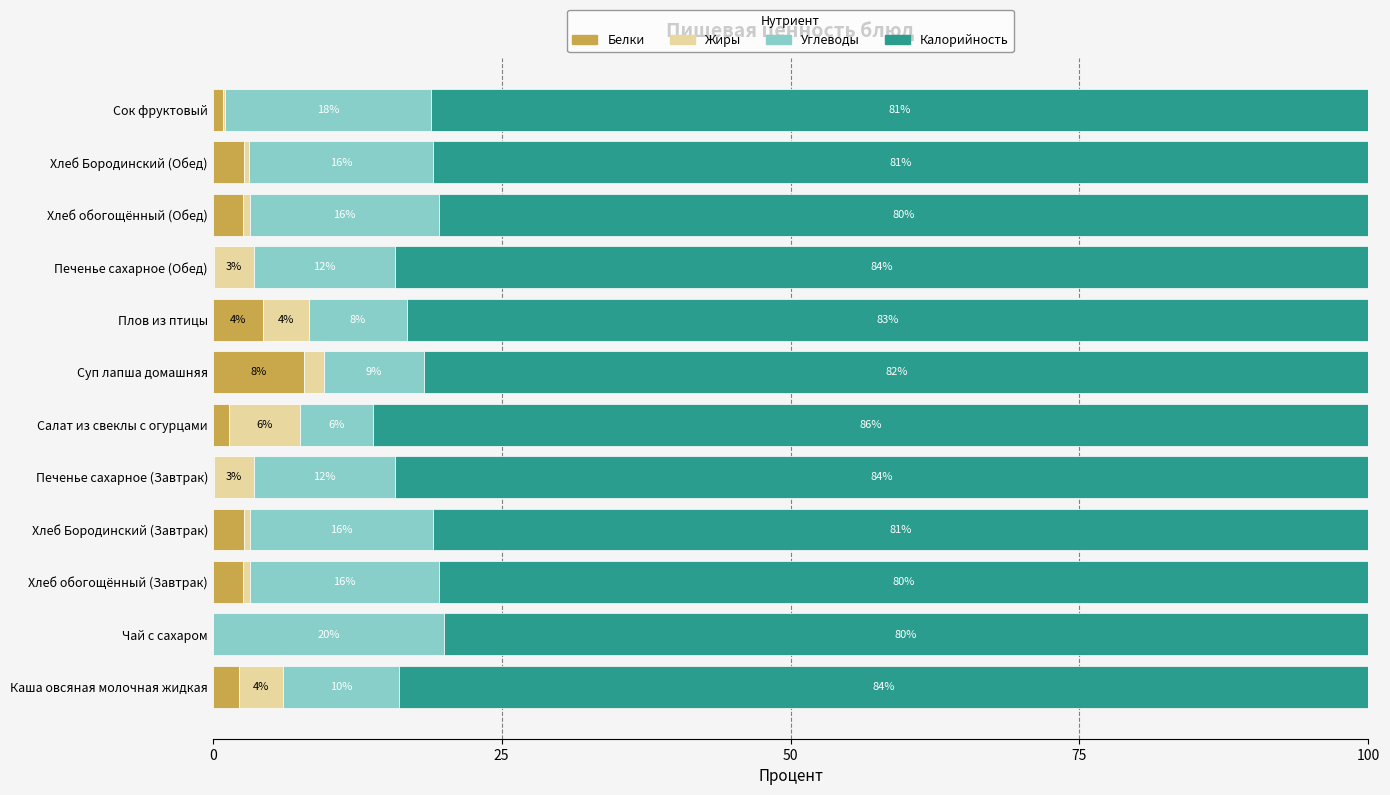

Which category has the highest value in the Белки series?

Суп лапша домашняя